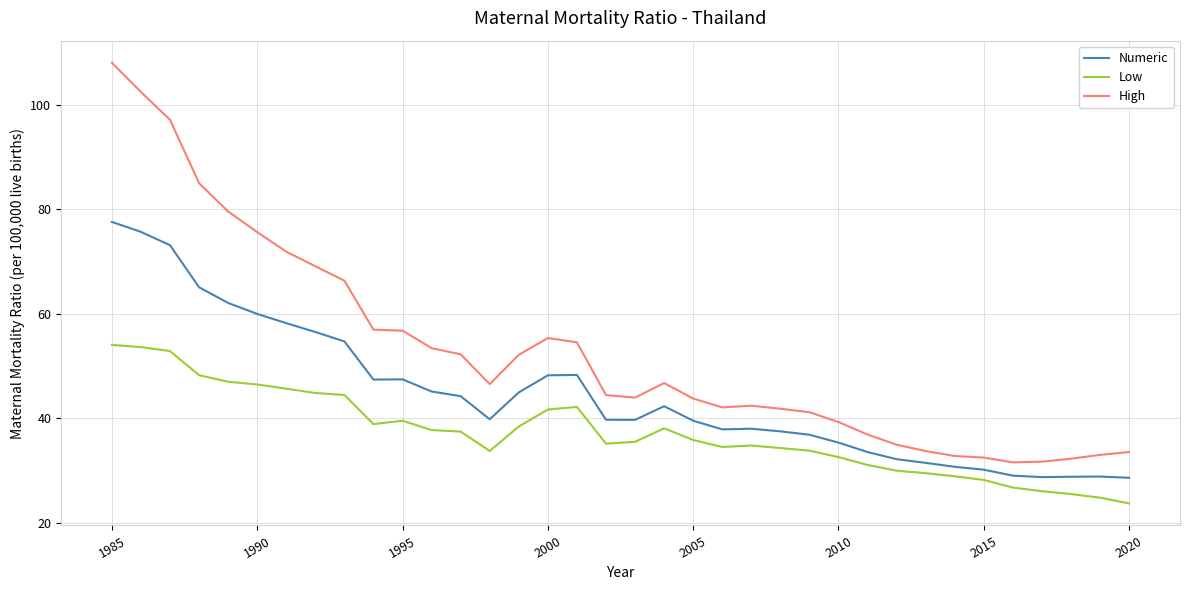

What is the highest value of the Numeric series?

77.6